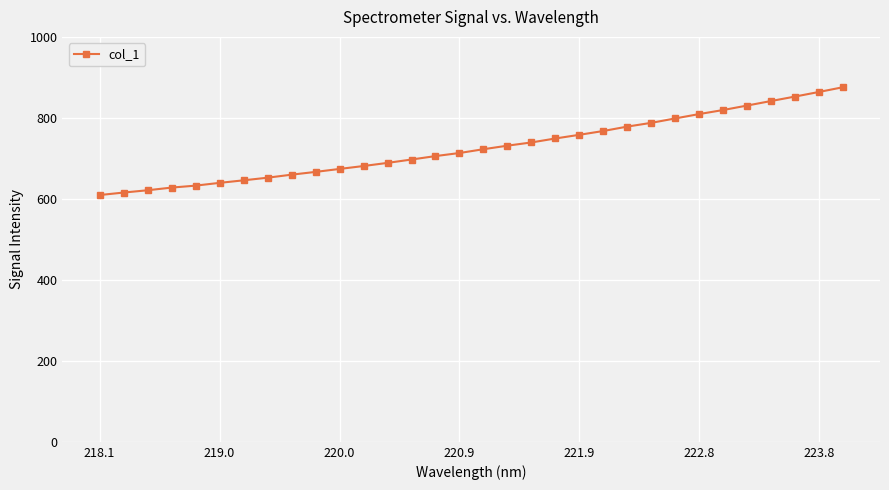

What is the smallest value displayed?

609.4